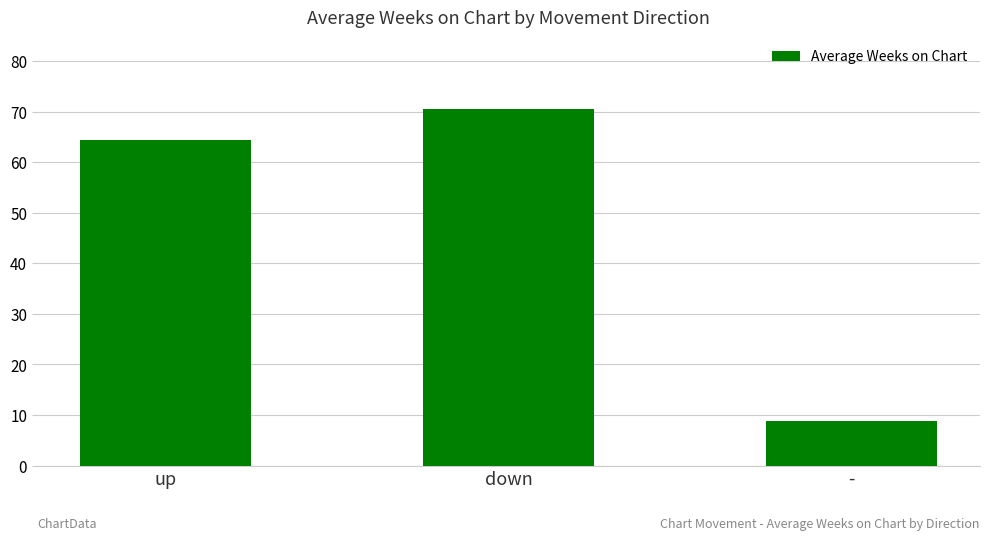

What is the greatest value displayed?

70.6